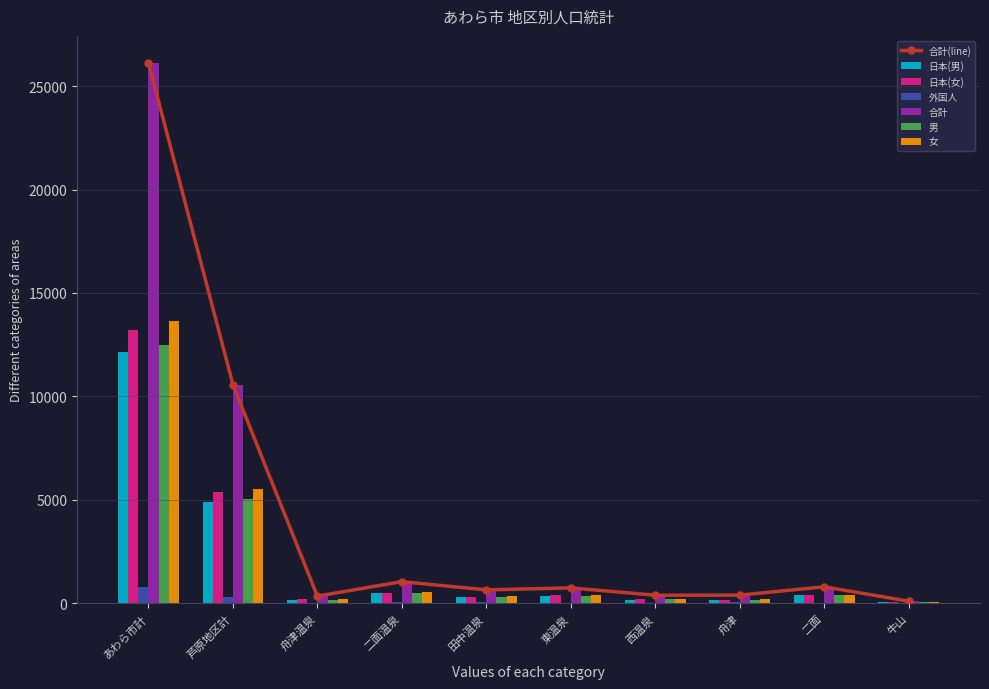

What is the smallest value displayed?

2